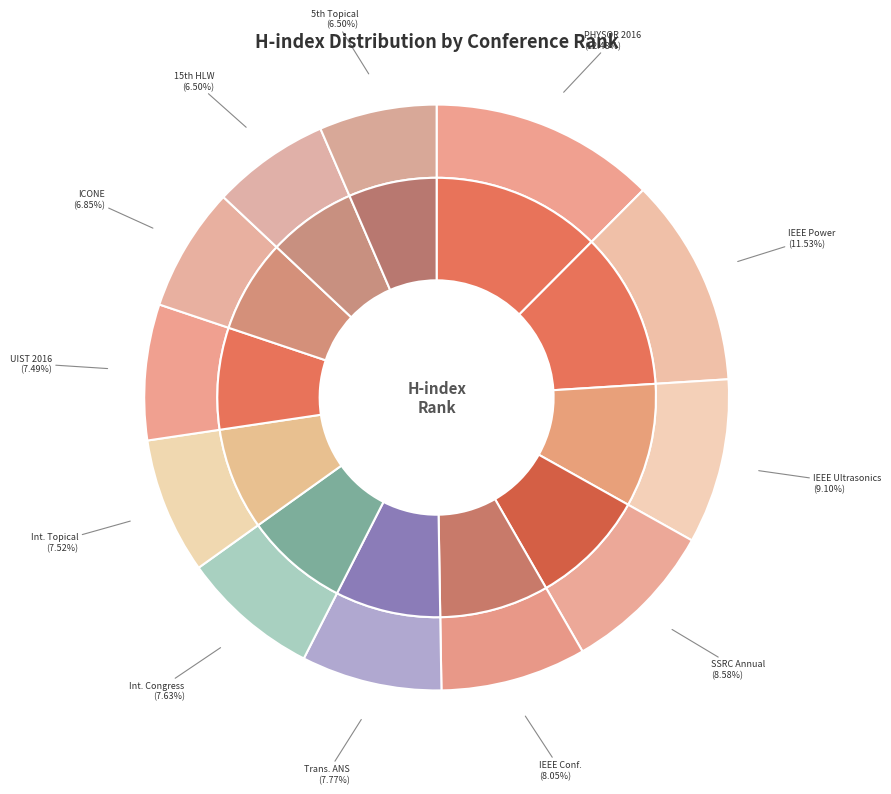

What percentage is the Rank 2 (H=328) slice, to the nearest percent?

12%